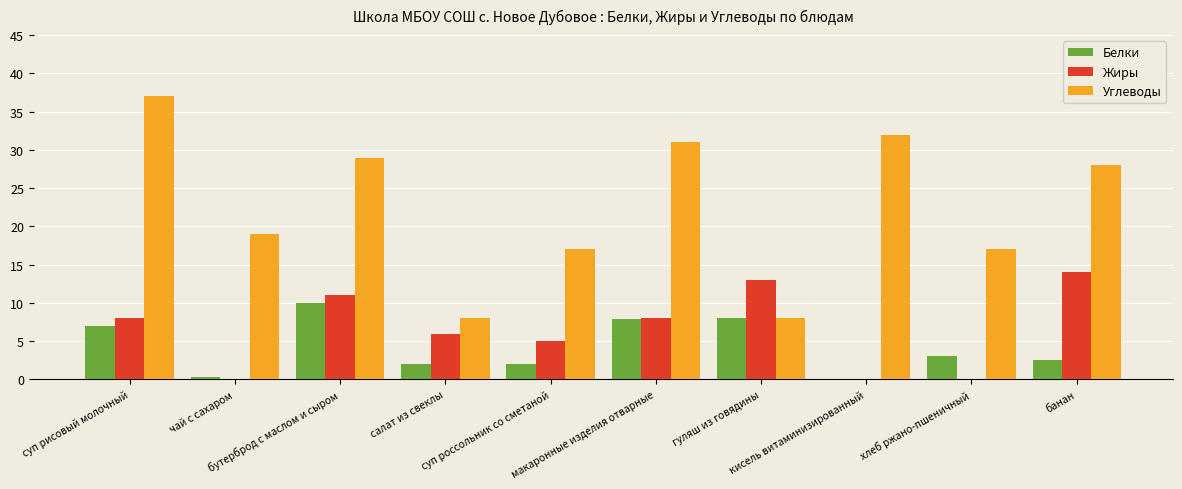

Does the chart contain stacked bars?

No